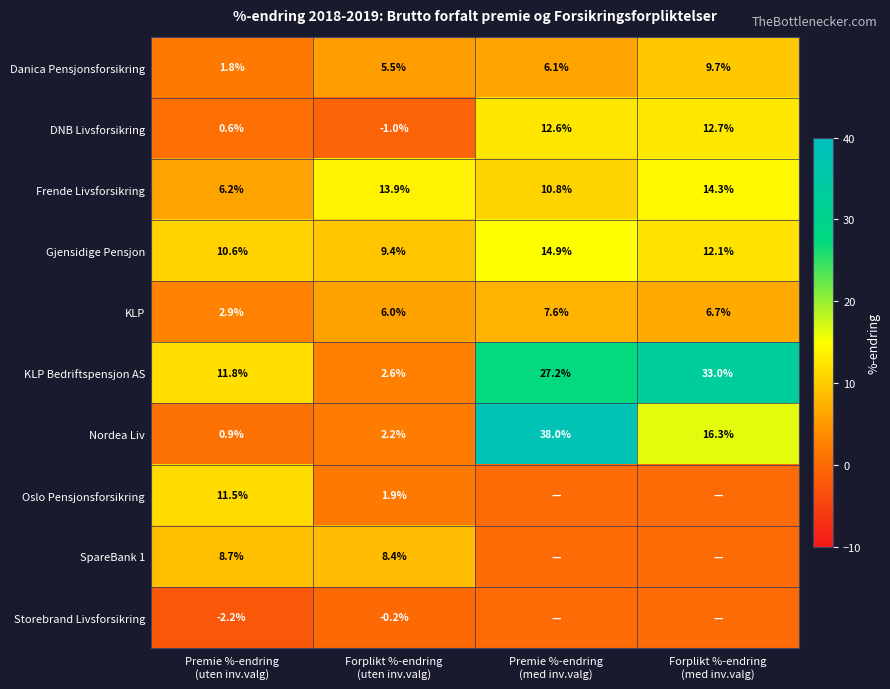

What is the difference between the second highest and minimum values in the Frende Livsforsikring series?

7.7